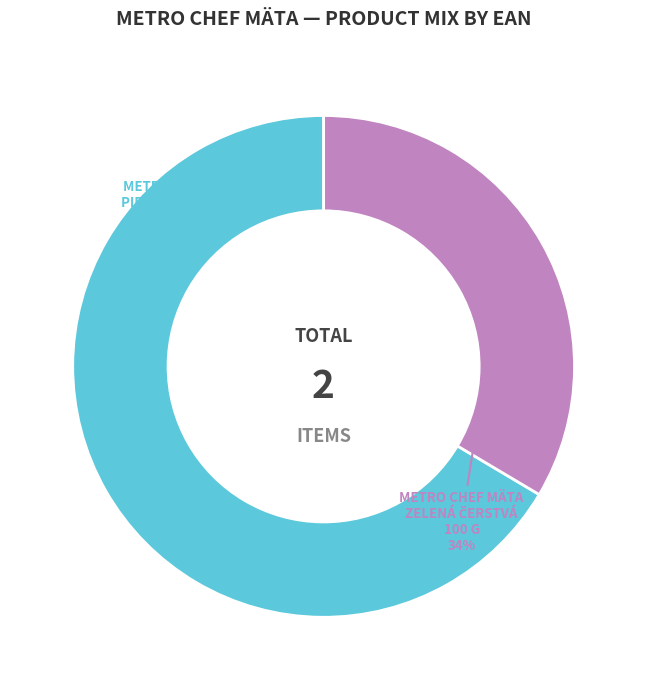

Does any single category account for the majority?

Yes